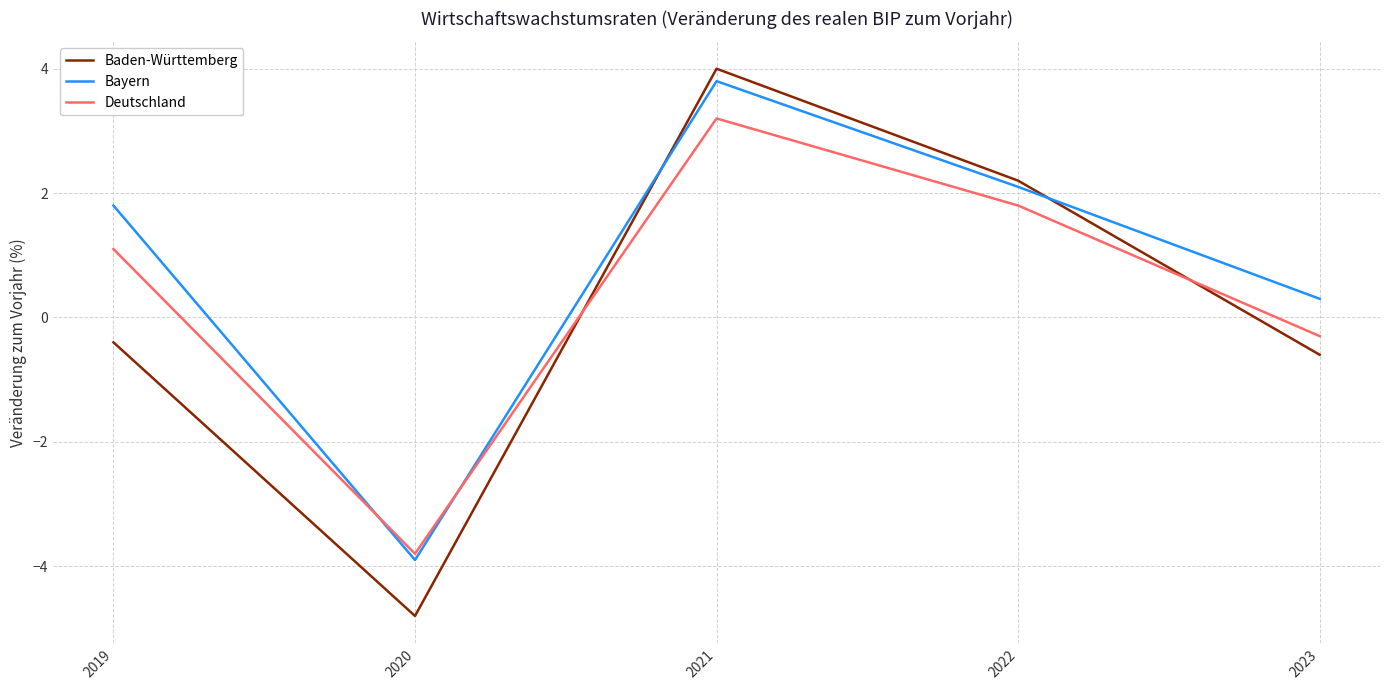

What is the highest value of the Baden-Württemberg series?

4.0